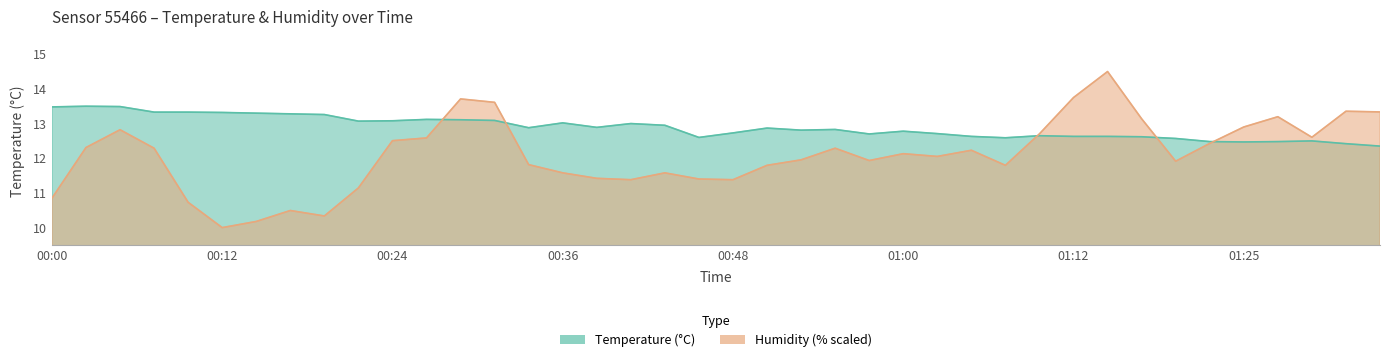

Does the chart display data point markers on the line(s)?

No